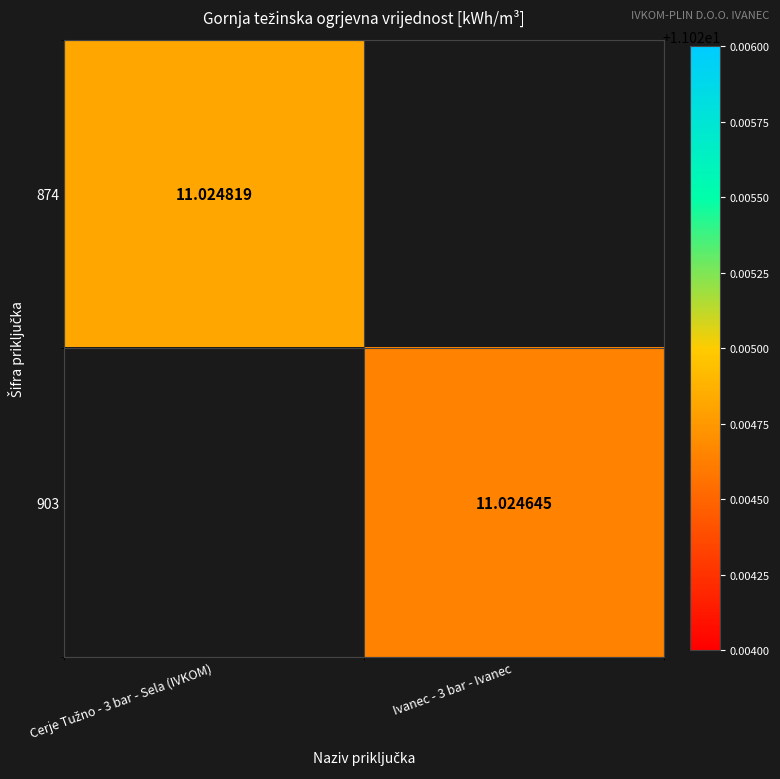

Is it true that 903 equals 18.0 at Ivanec - 3 bar - Ivanec?

False